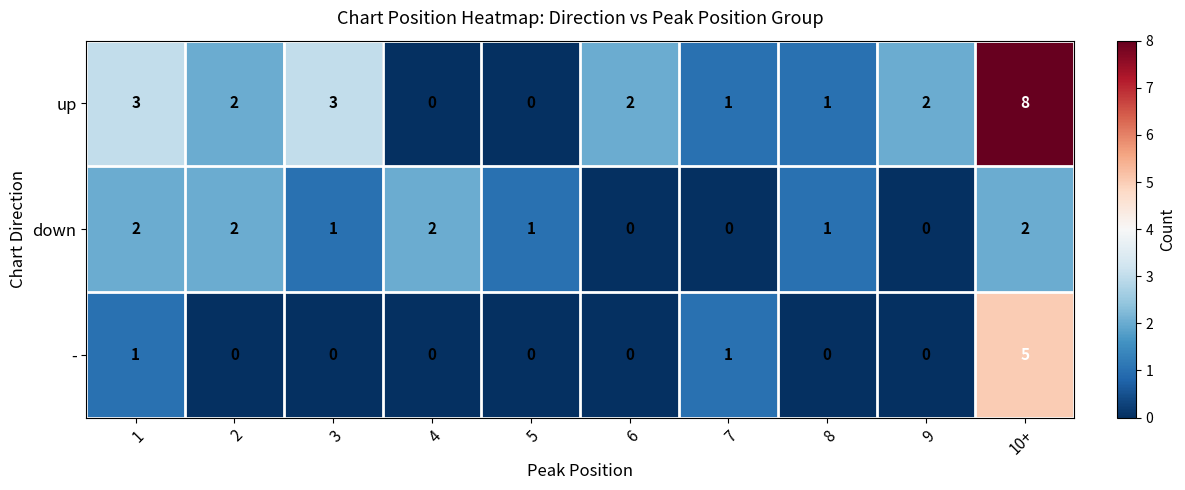

At 10+, list the series in order from smallest to largest.

down, -, up